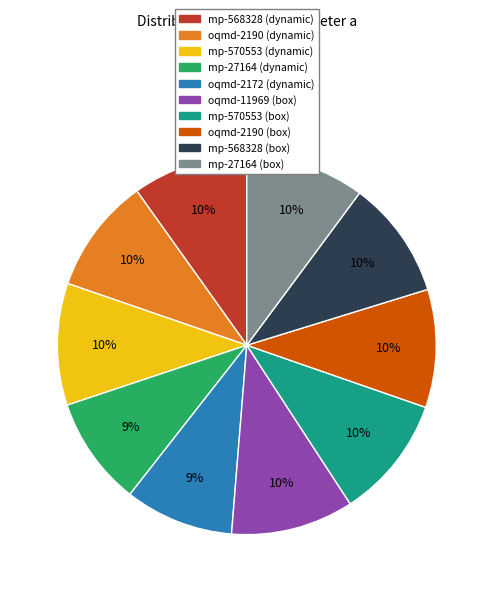

To the nearest percent, what is the difference between the mp-570553 (dynamic) and mp-27164 (dynamic) slice percentages?

1%